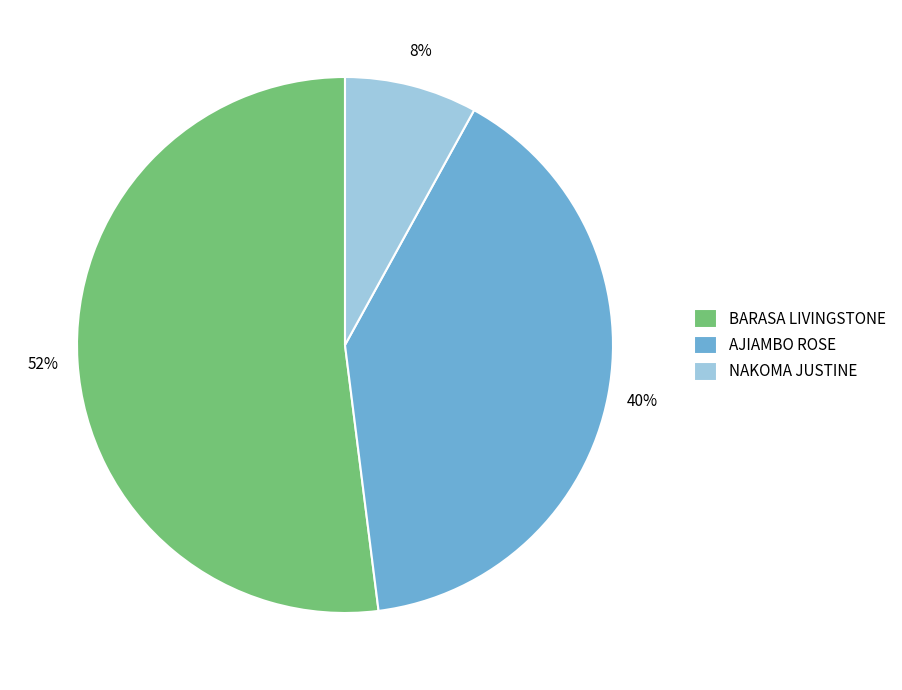

Which slice is the smallest?

NAKOMA JUSTINE